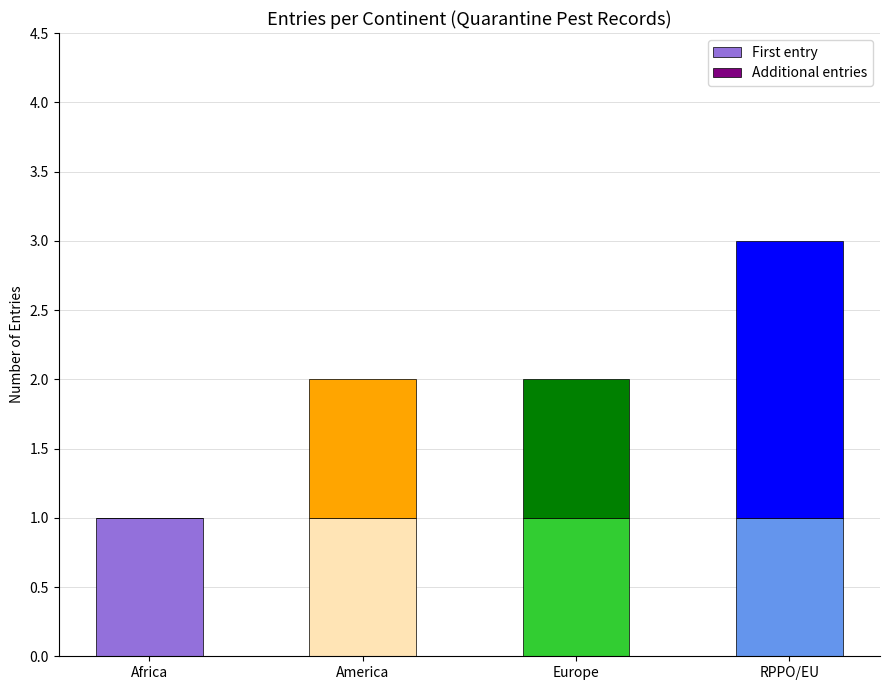

At which category is the sum across all series the highest?

RPPO/EU